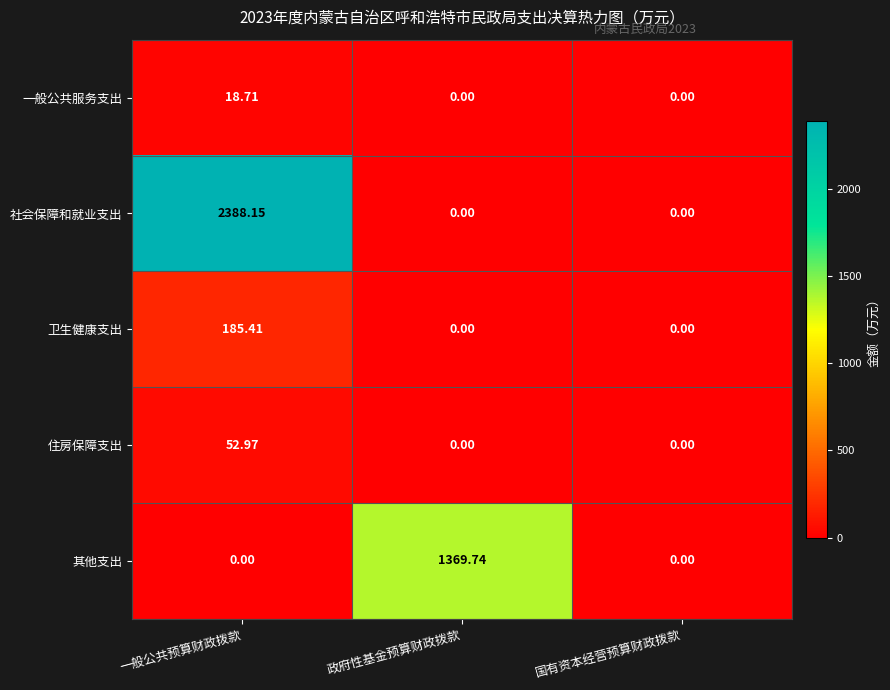

List the series in order of their peak value, lowest first.

一般公共服务支出, 住房保障支出, 卫生健康支出, 其他支出, 社会保障和就业支出